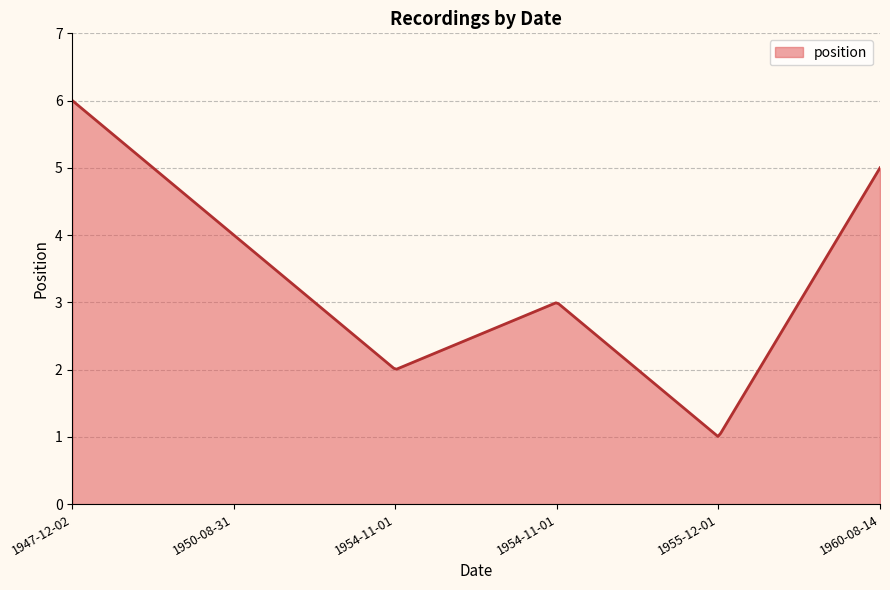

What is the difference between the maximum and minimum values?

5.0